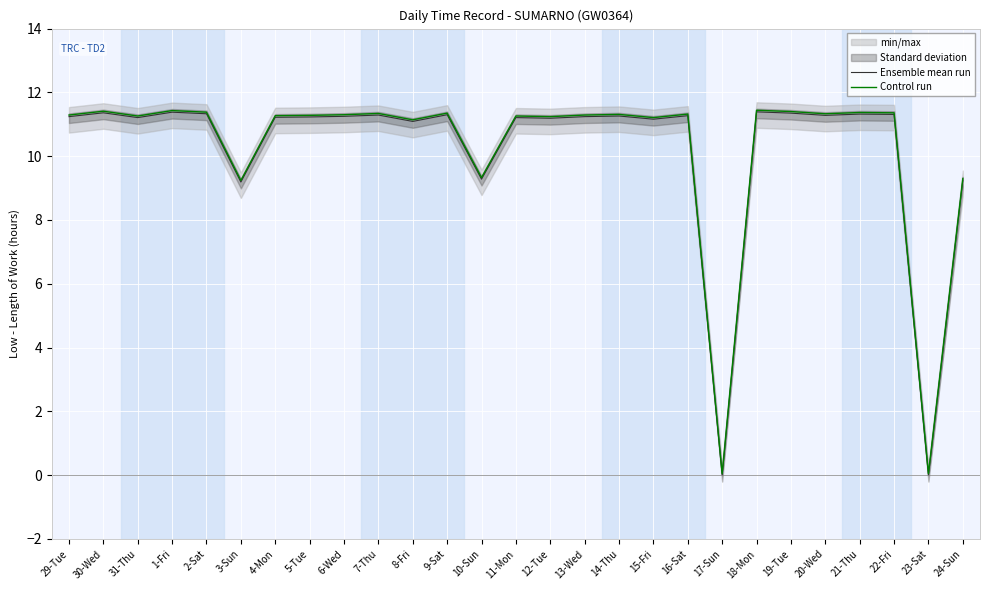

Reading right to left, extract all data points from this chart.

Ensemble mean run: 9.2	0.0	11.3	11.3	11.3	11.3	11.4	0.0	11.3	11.2	11.3	11.2	11.2	11.2	9.3	11.3	11.1	11.3	11.2	11.2	11.2	9.2	11.3	11.4	11.2	11.4	11.2
Control run: 9.3	0.1	11.4	11.4	11.3	11.4	11.4	0.1	11.3	11.2	11.3	11.3	11.2	11.3	9.3	11.4	11.1	11.3	11.3	11.3	11.3	9.2	11.4	11.4	11.3	11.4	11.3